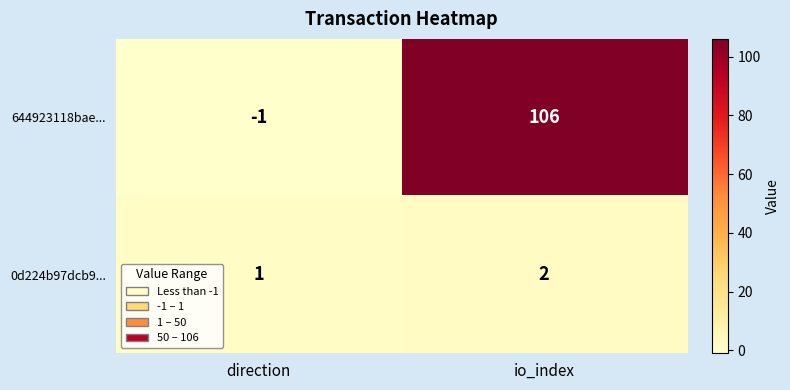

Where is 644923118bae... nearest to the value 52?

direction